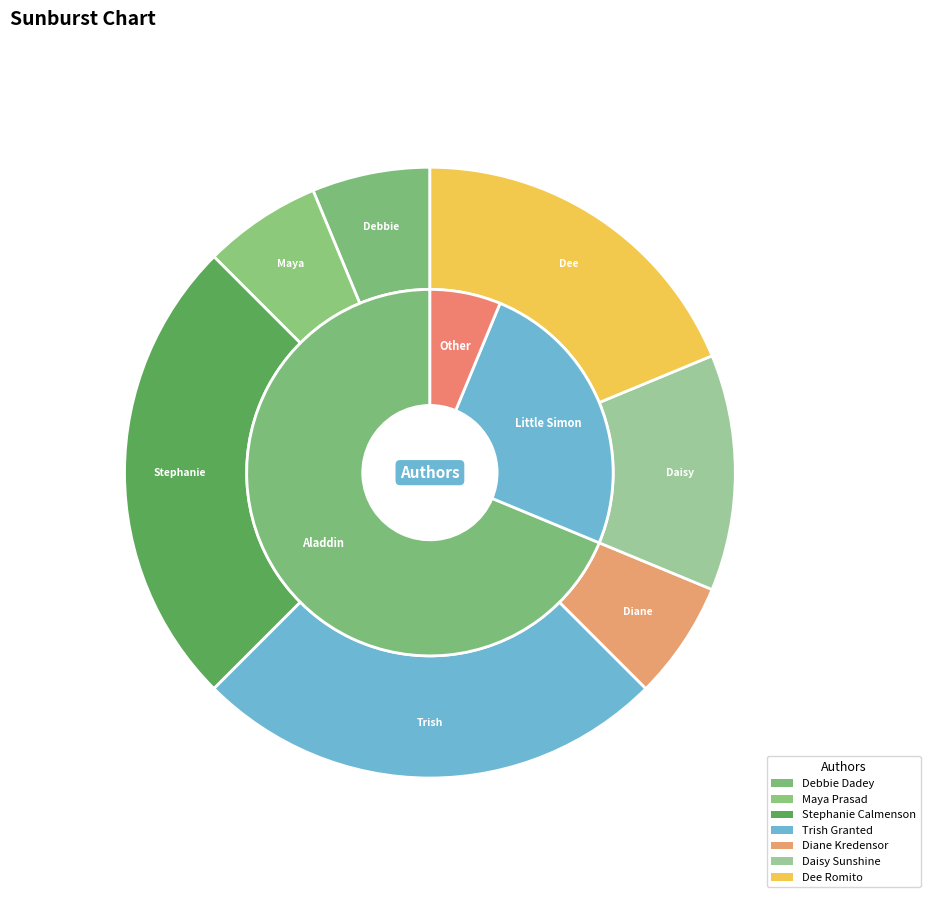

Which has a higher value, Daisy Sunshine or Diane Kredensor?

Daisy Sunshine